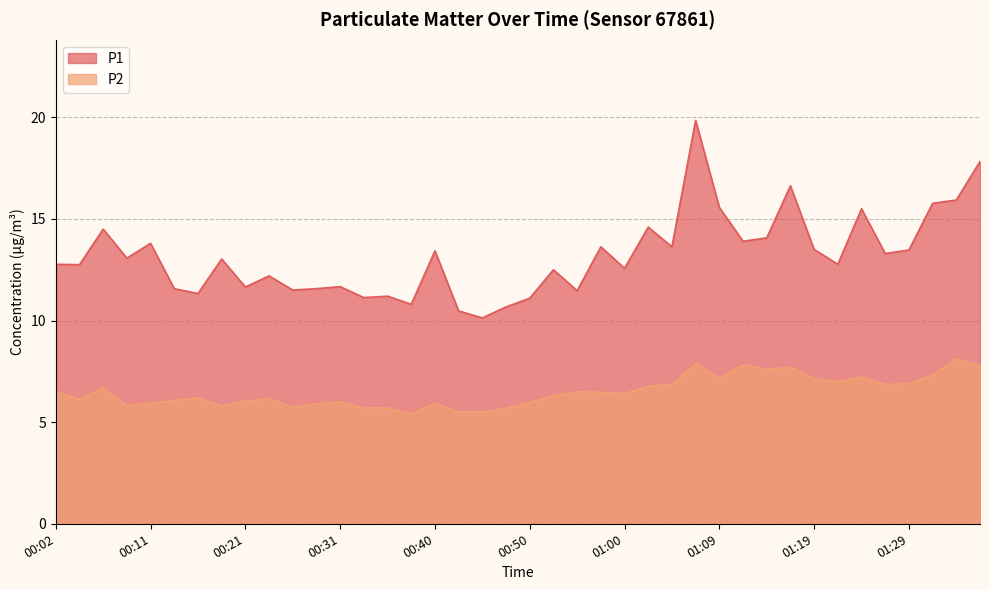

How many values in the P1 series exceed 13?

20